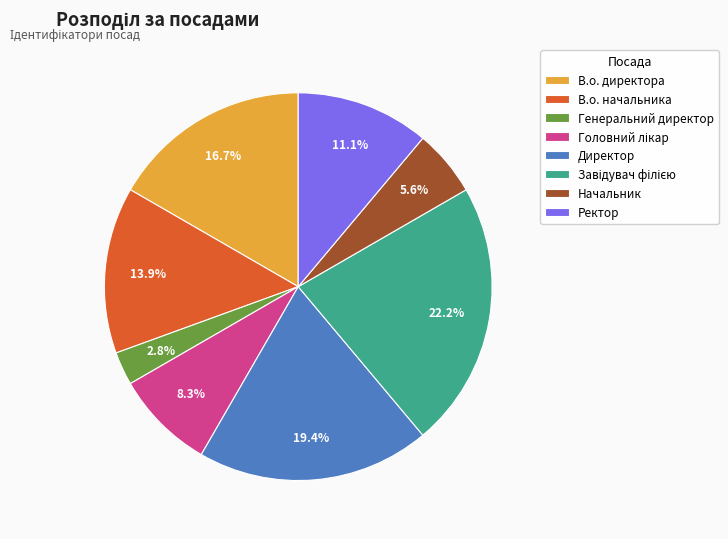

Count the number of slices in the pie.

8